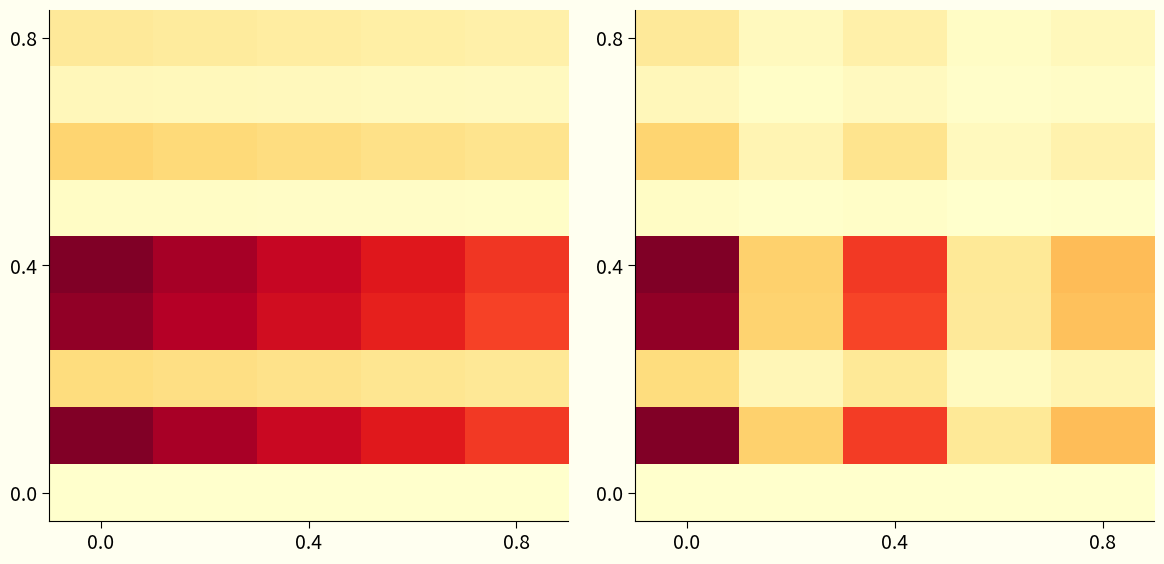

What is the smallest value displayed?

3.0